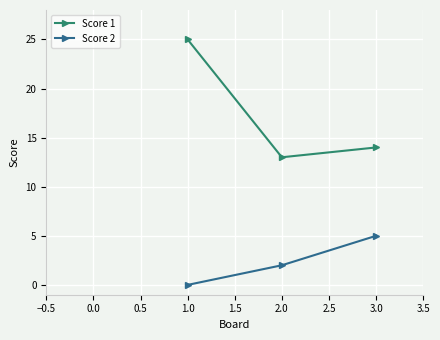

How many data points in Score 1 are less than 14?

1